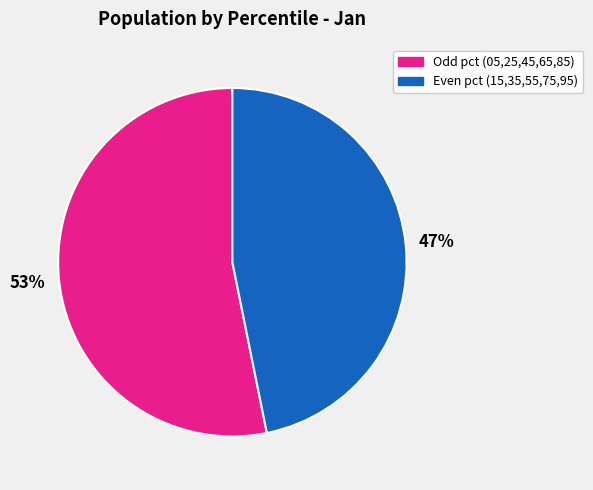

To the nearest percent, what is the average slice percentage?

50%